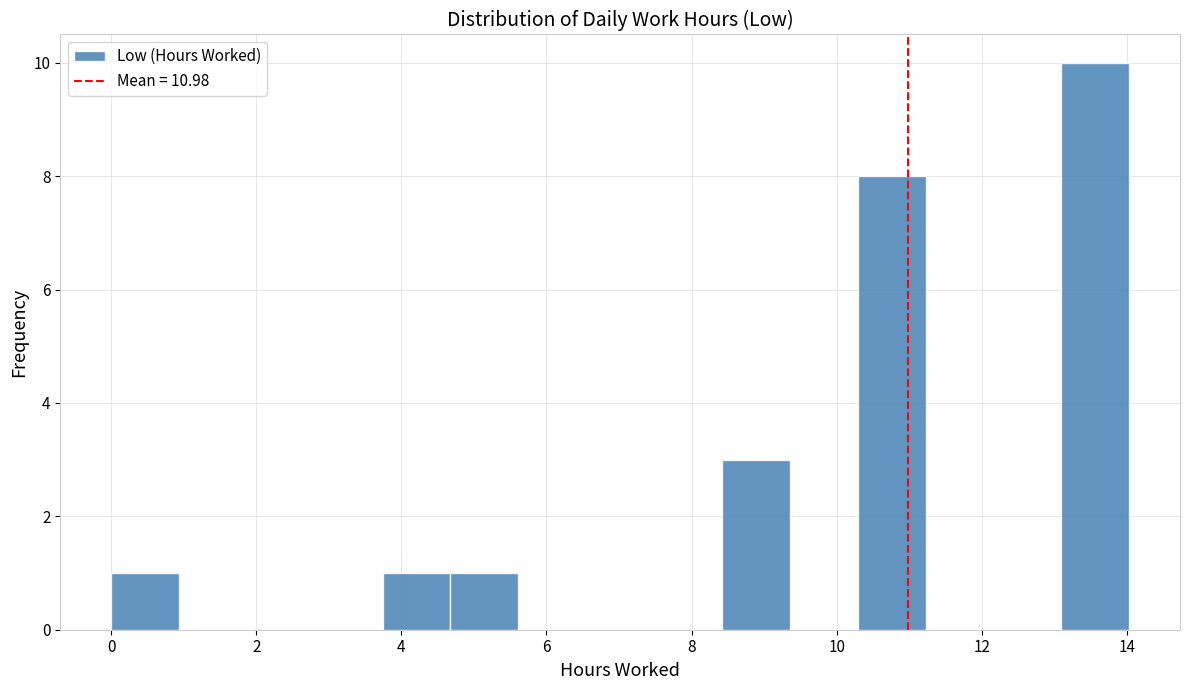

Which range on the x-axis has the tallest bar?

13.0 to 14.0